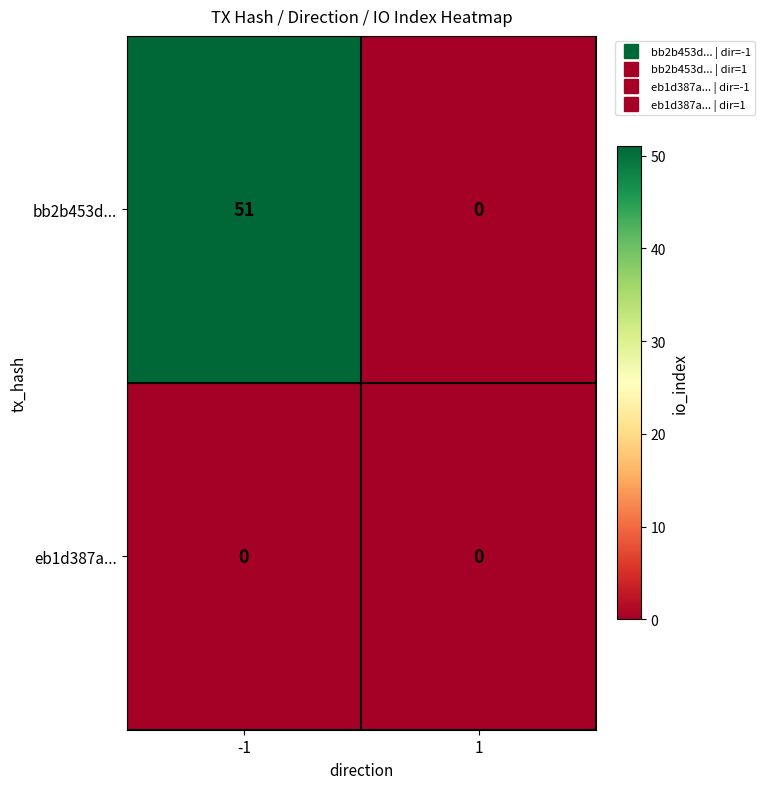

Between -1 and 1, which series saw the biggest shift?

bb2b453d...